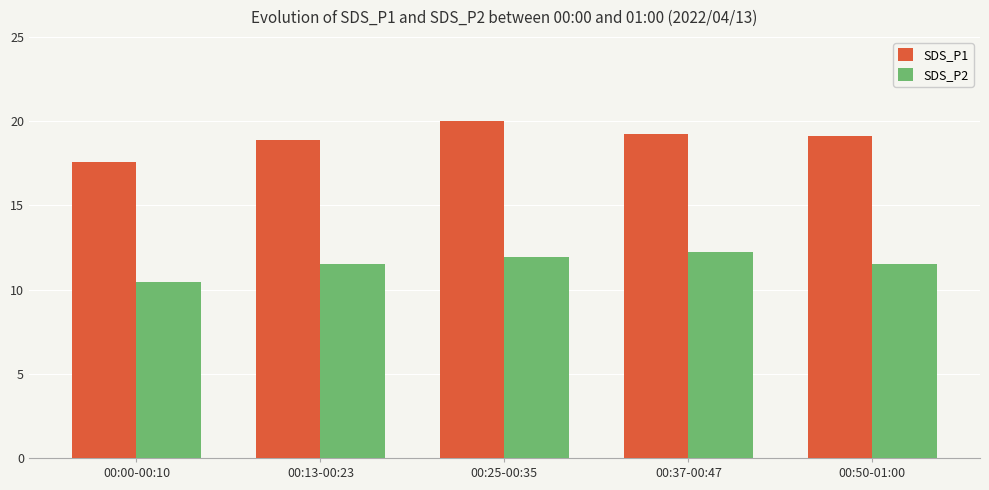

What value does the SDS_P1 series have at 00:50-01:00?

19.1